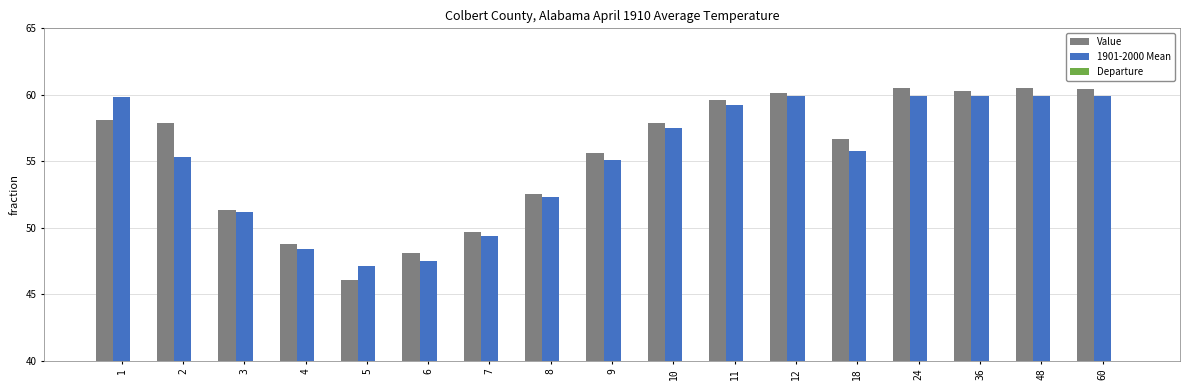

What is the total value across all series at 18?

113.4